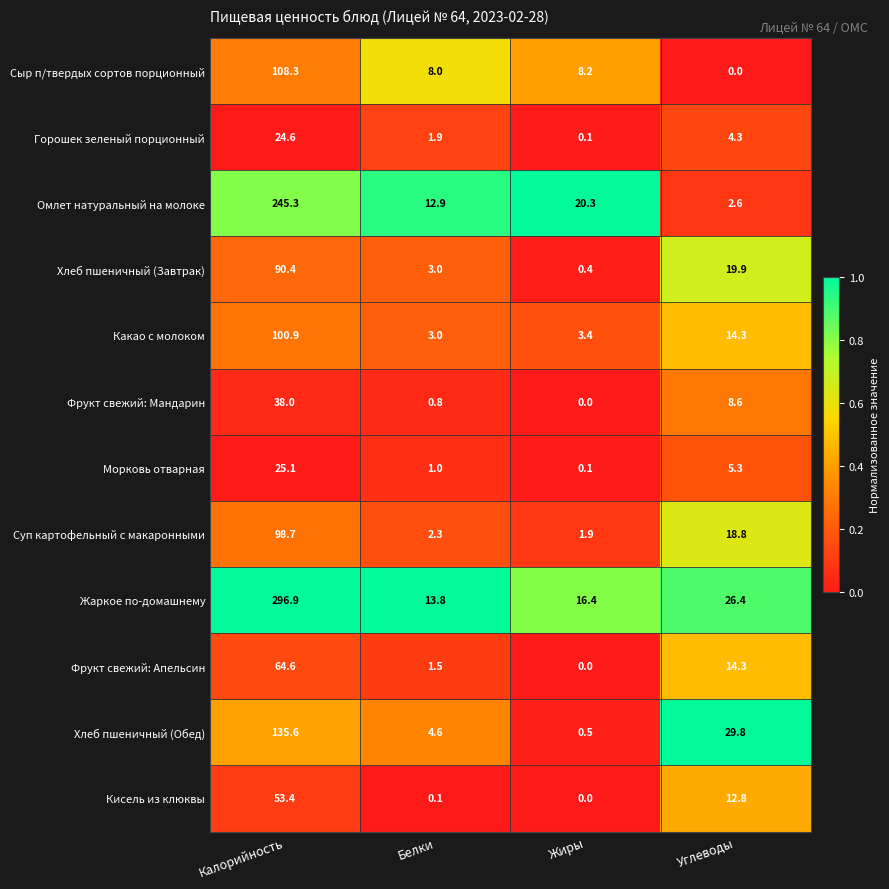

At how many categories does at least one series exceed 0?

4